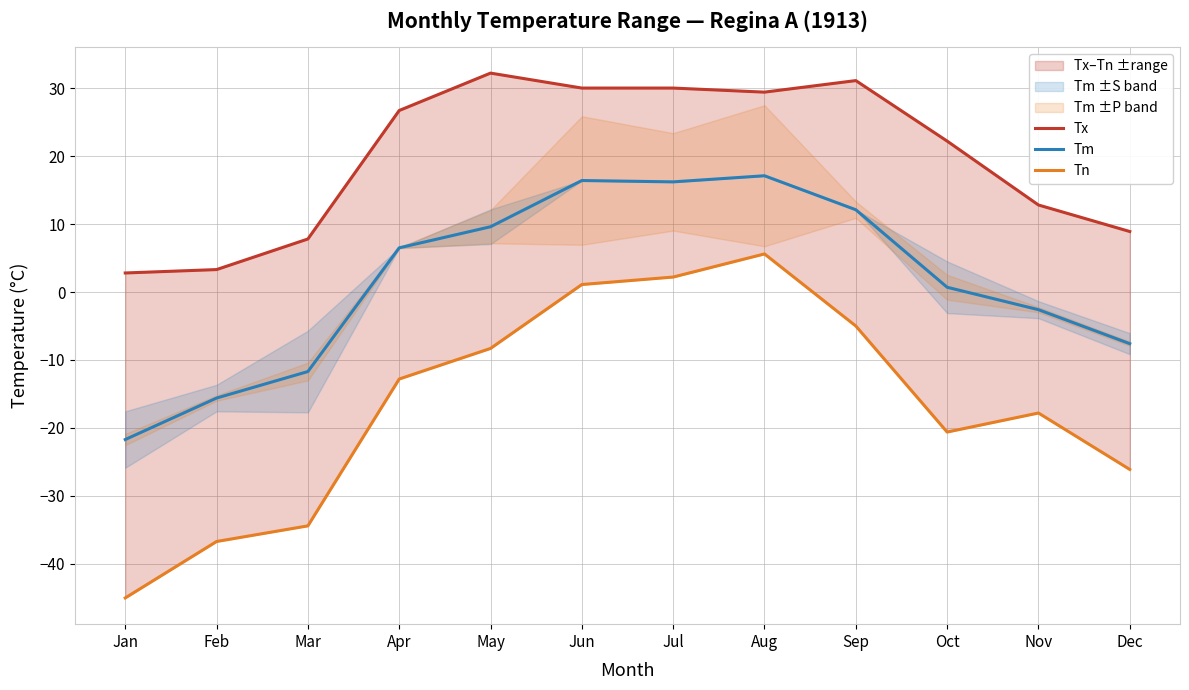

What is the greatest value displayed?

32.2